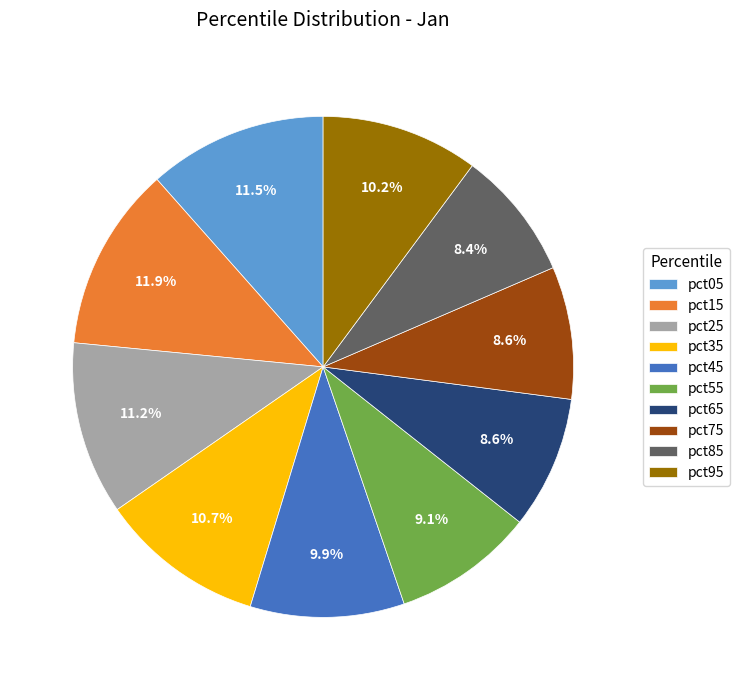

What percentage is the pct25 slice, to the nearest percent?

11%